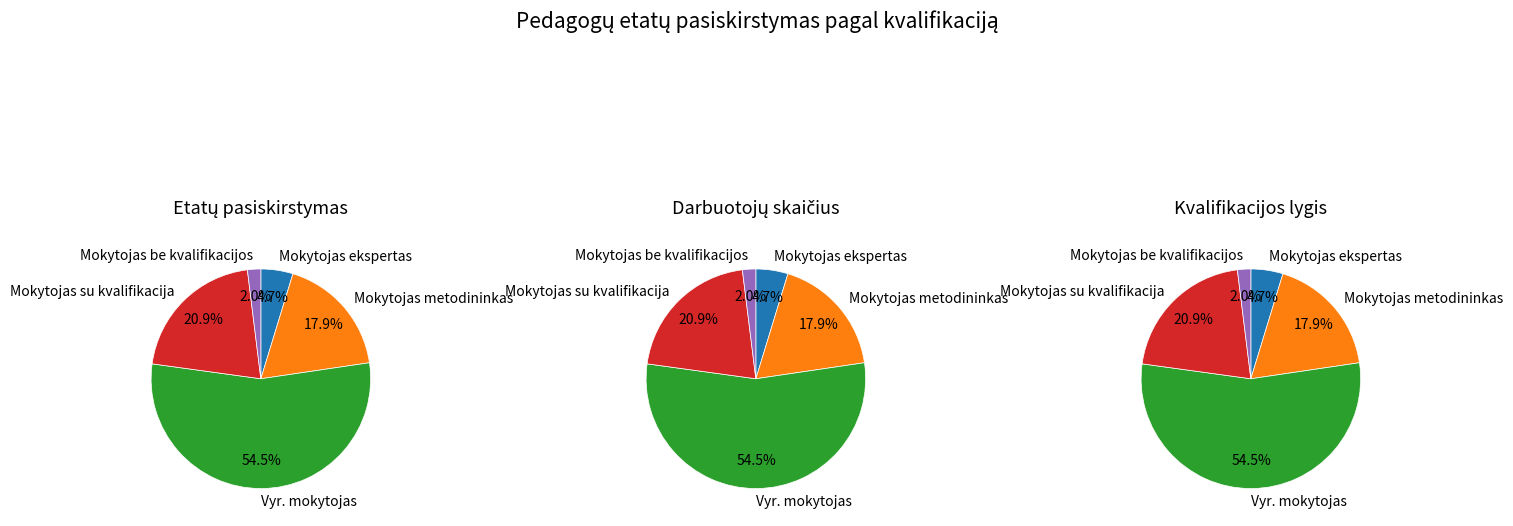

Approximately how many times larger is the value at Mokytojas ekspertas compared to Mokytojas metodininkas?

0.3